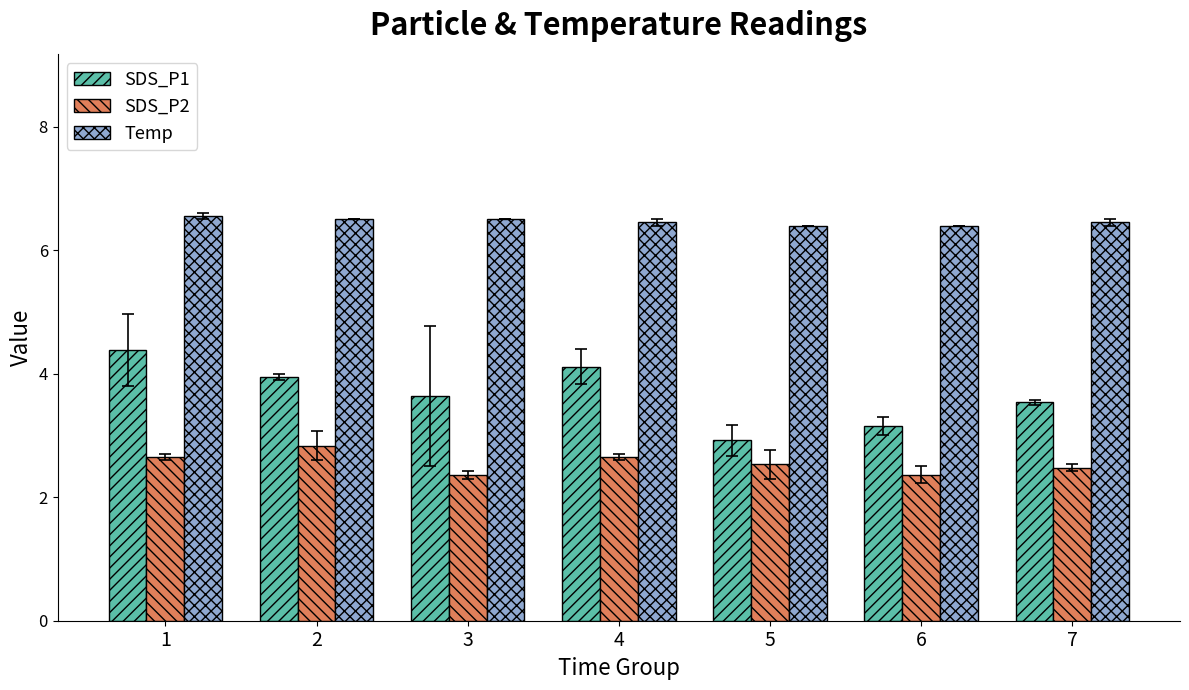

Where does the SDS_P1 series first go above 3?

1